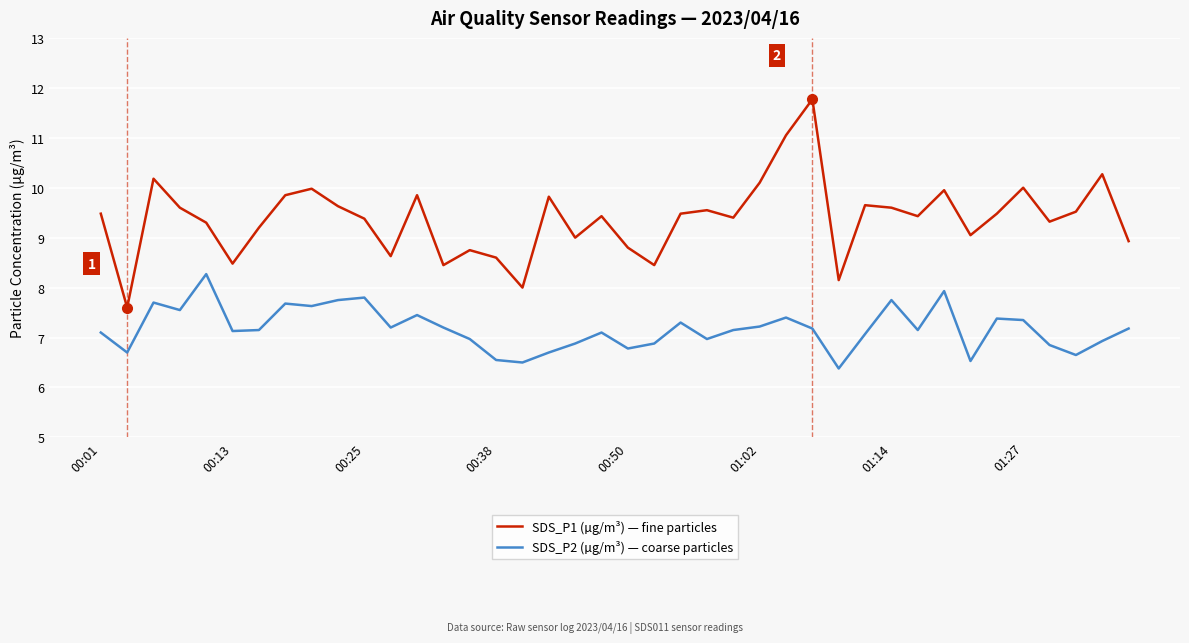

True or false: SDS_P2 (µg/m³) — coarse particles and SDS_P1 (µg/m³) — fine particles cross at least once.

False